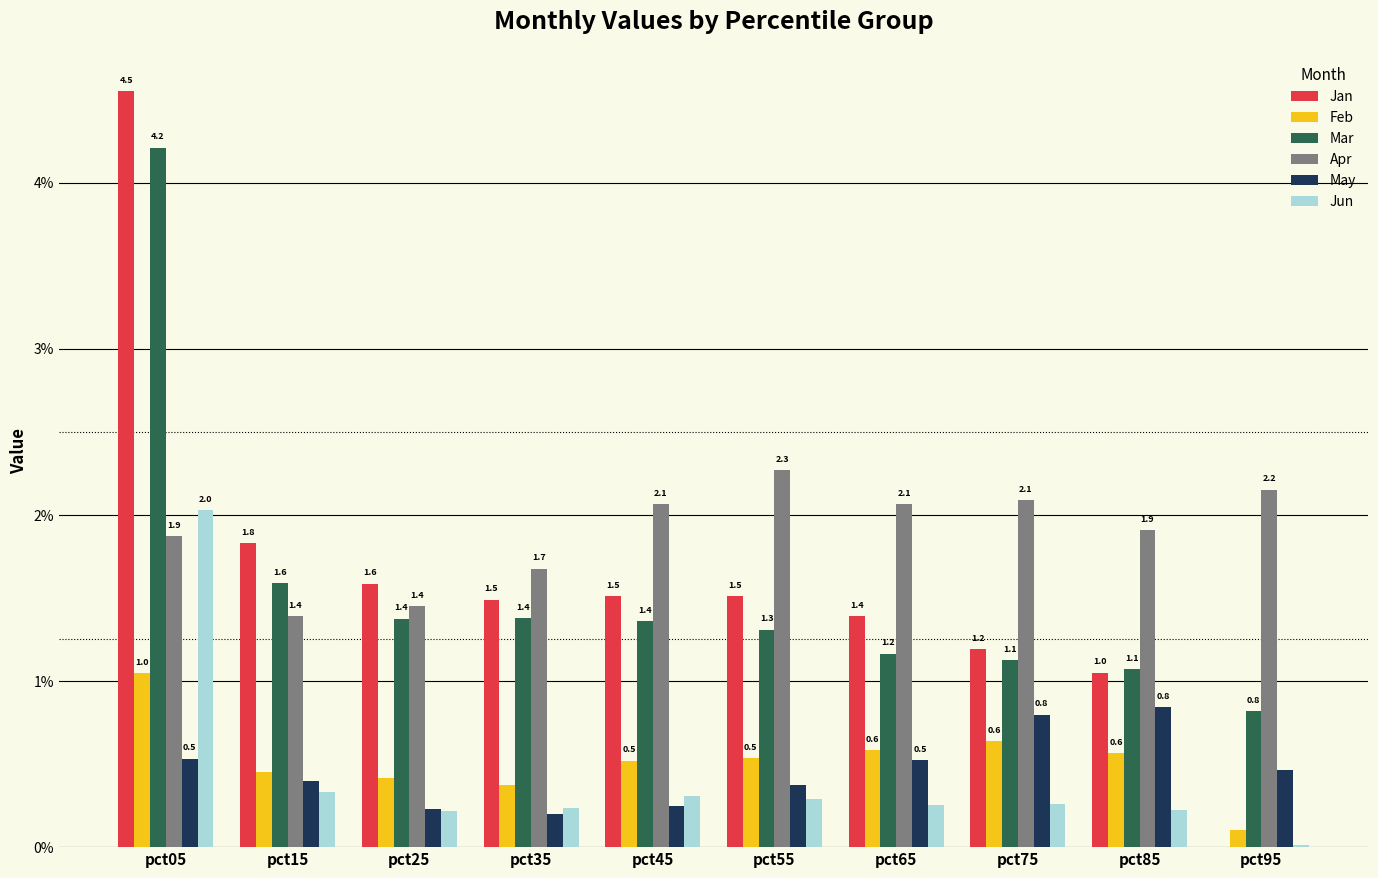

Which series changed the most between pct85 and pct95?

Jan